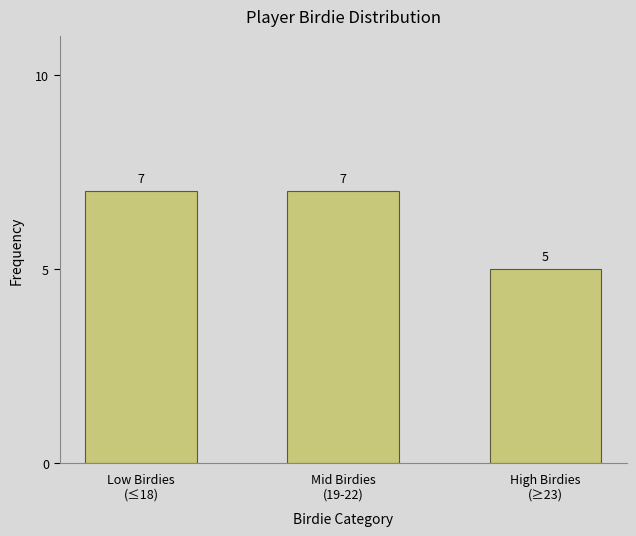

Reading right to left, transcribe all the data shown in this chart.

High Birdies
(≥23)=5	Mid Birdies
(19-22)=7	Low Birdies
(≤18)=7